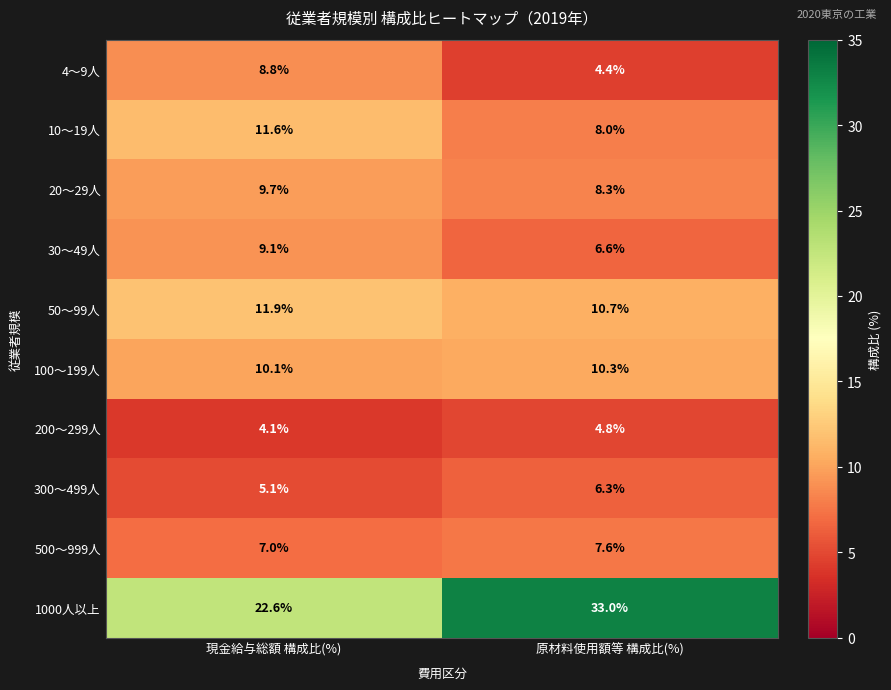

List the series in order of their peak value, lowest first.

200～299人, 300～499人, 500～999人, 4～9人, 30～49人, 20～29人, 100～199人, 10～19人, 50～99人, 1000人以上